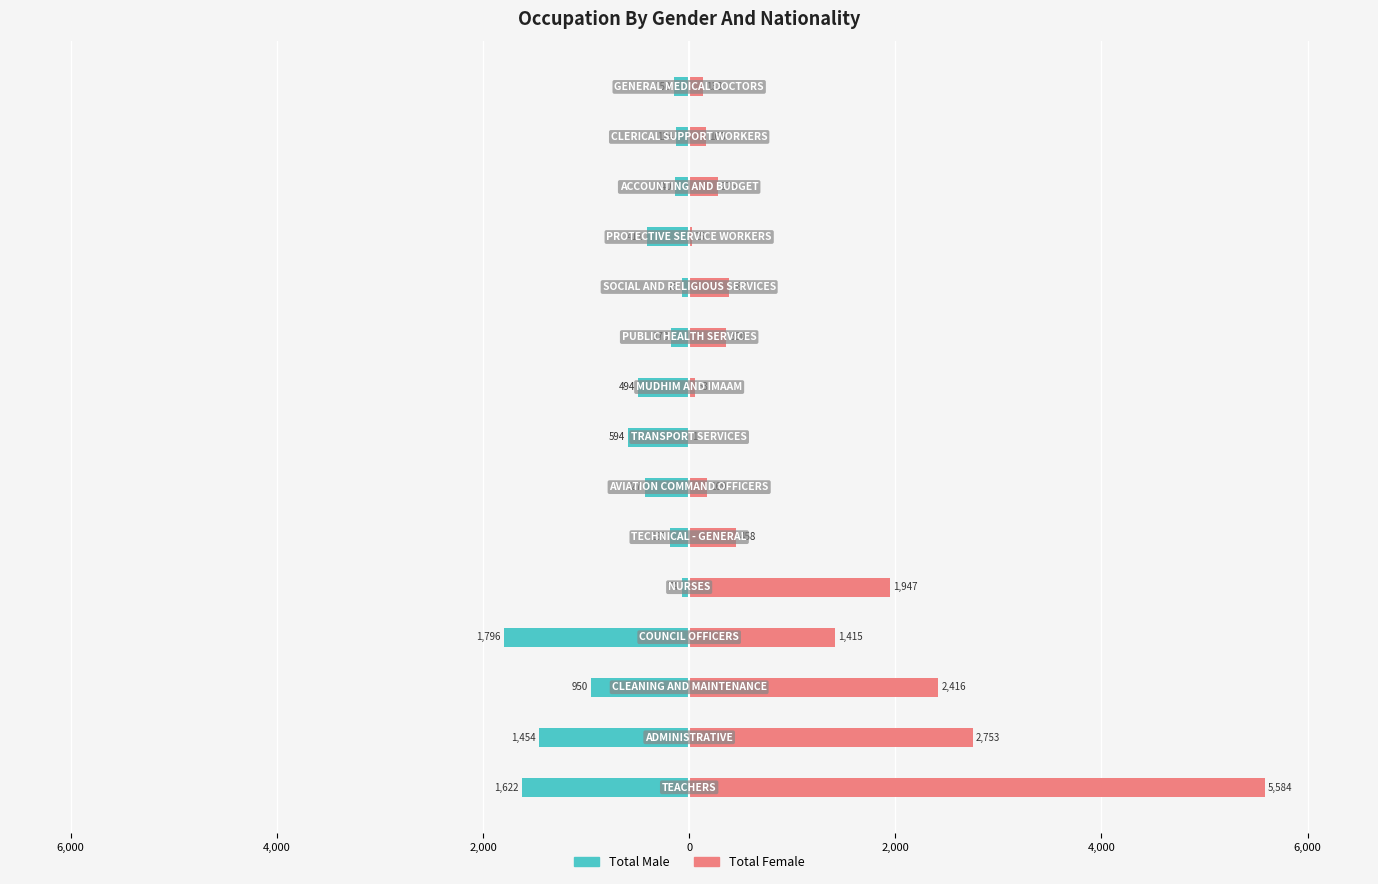

Read the Total Female value at 2,000, to the nearest 100.

1400